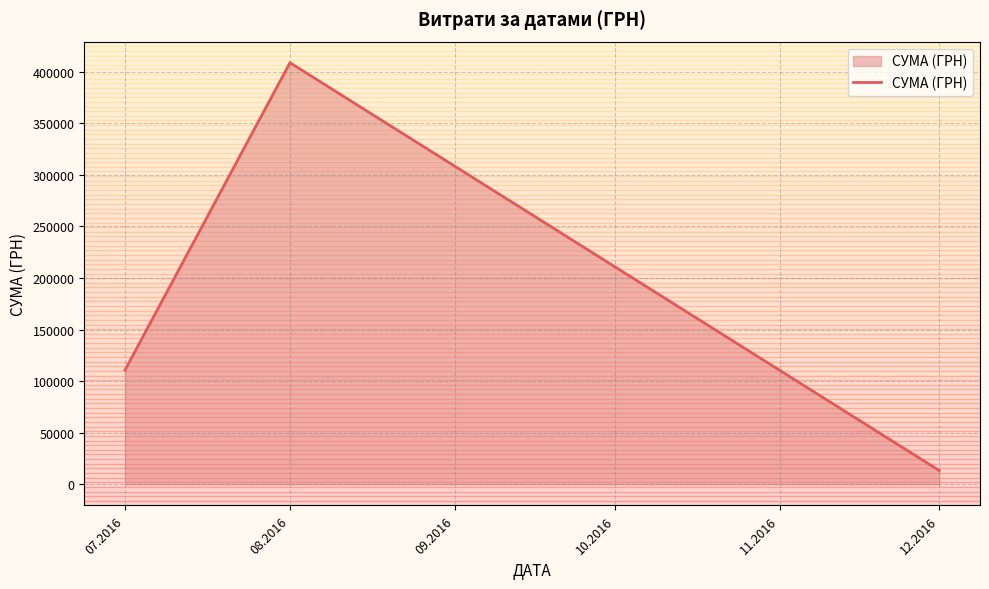

Count the number of data series in this chart.

1